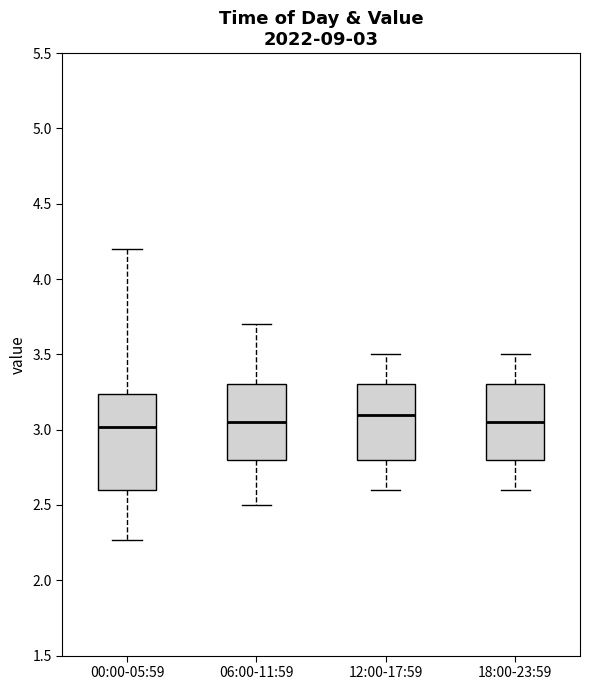

Which box is the tallest, from its lower edge to its upper edge?

00:00-05:59